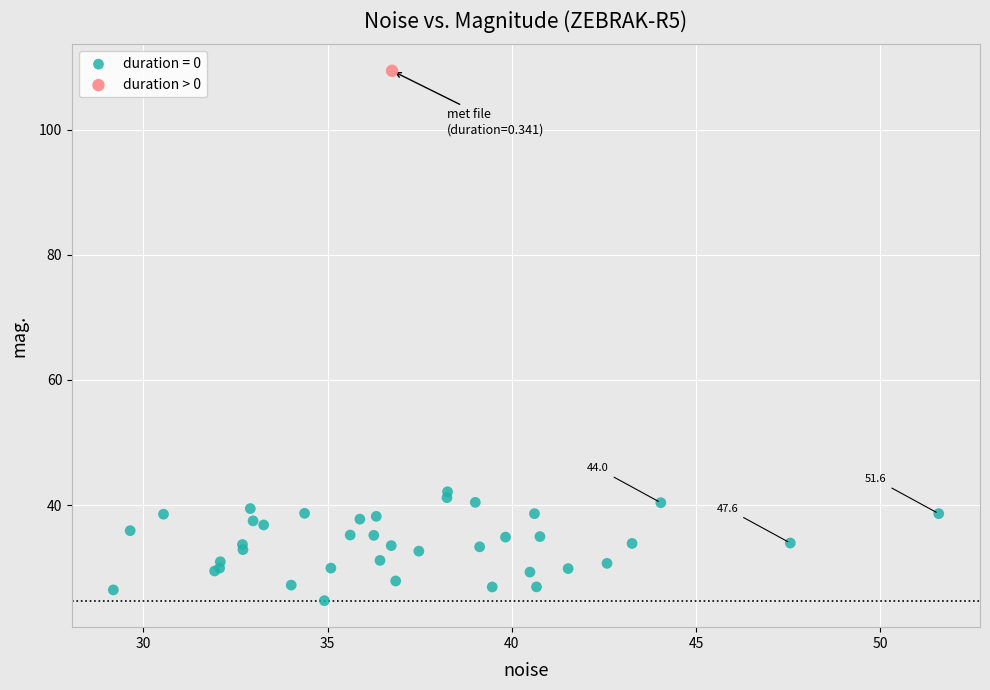

What are all the series names shown in the legend?

duration = 0, duration > 0